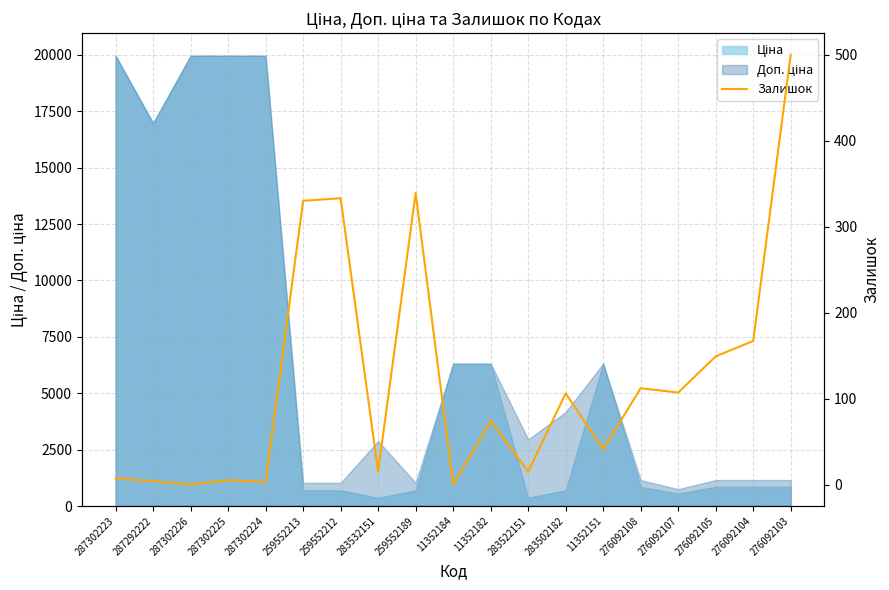

What is the label of the 2nd point from the left?

287292222